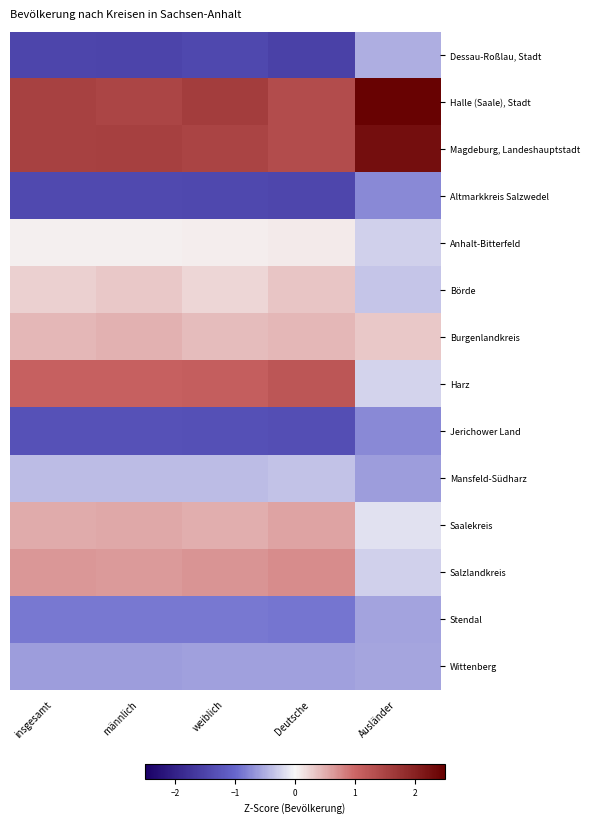

Which series has the largest total across all categories?

Halle (Saale), Stadt